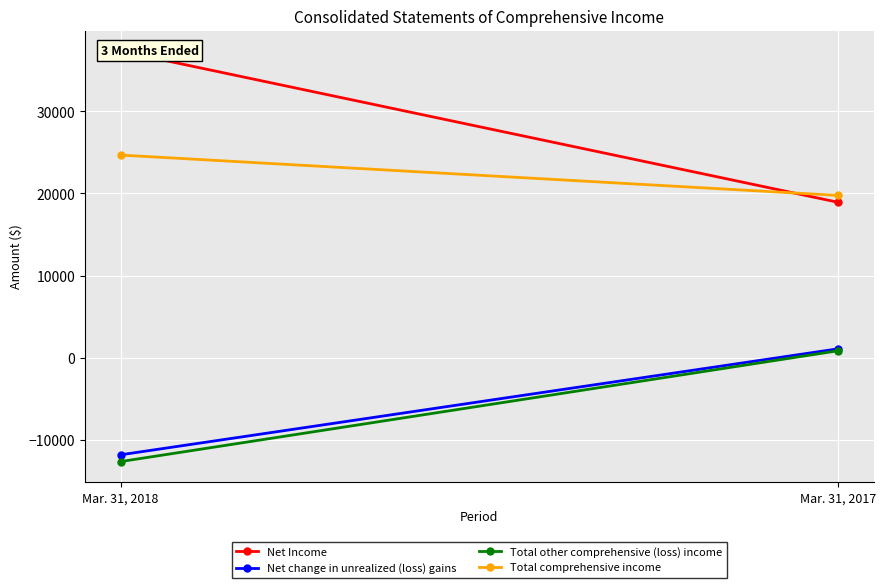

What is the difference between the maximum and minimum values in the Total comprehensive income series?

4915